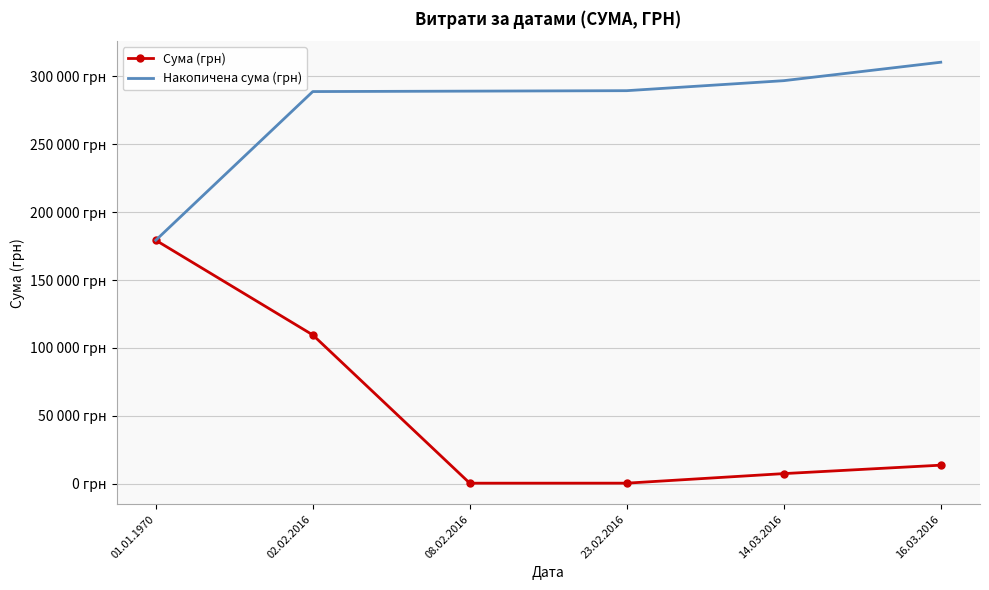

Reading right to left, what are all the values shown in this chart?

Сума (грн): 13587.1	7372.9	334.4	316.6	109543.1	179303.0
Накопичена сума (грн): 310457.1	296870.0	289497.1	289162.7	288846.1	179303.0